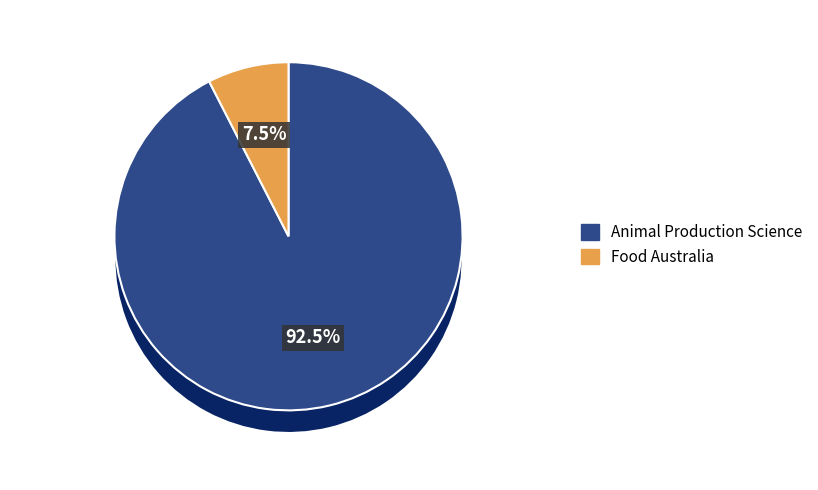

Rank the categories by value from highest to lowest.

Animal Production Science, Food Australia